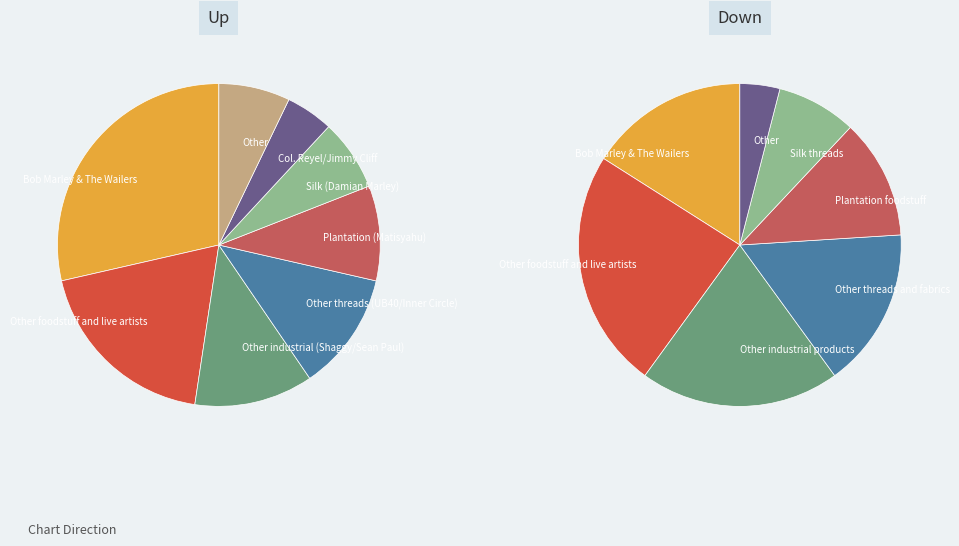

Approximately how many times larger is the value at down compared to up?

0.6